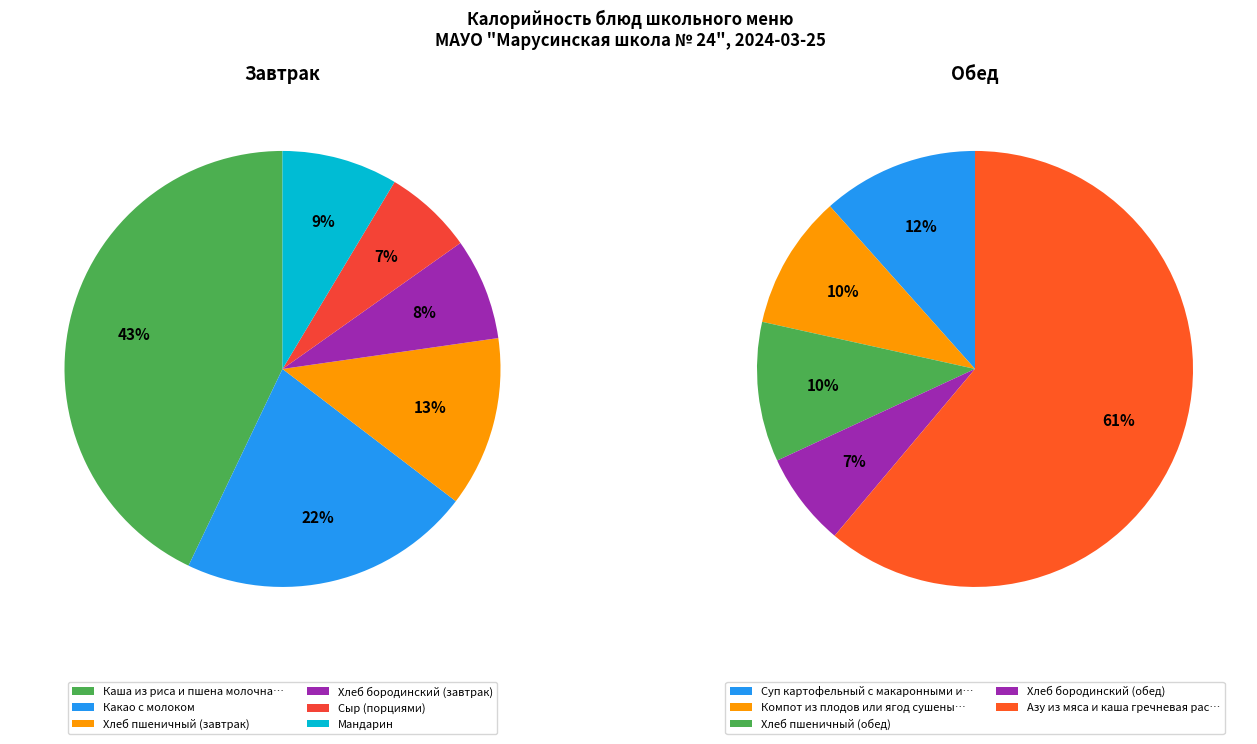

What is the largest slice in the pie chart?

Азу из мяса и каша гречневая рассыпчатая